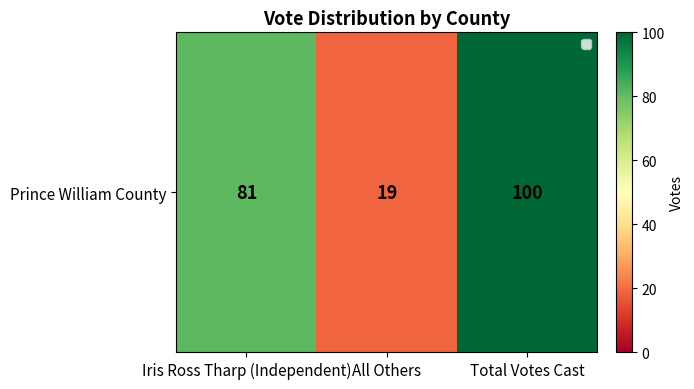

Reading left to right, extract all data points from this chart.

Iris Ross Tharp (Independent)=81	All Others=19	Total Votes Cast=100